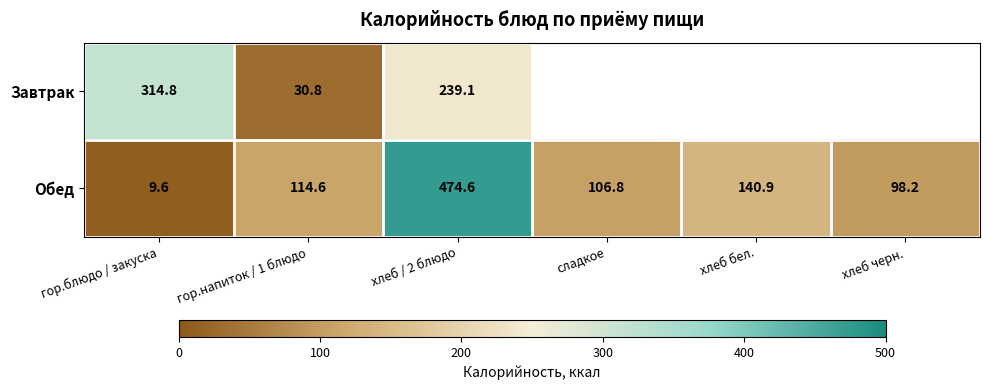

What is the difference between the second highest and minimum values in the Обед series?

131.3